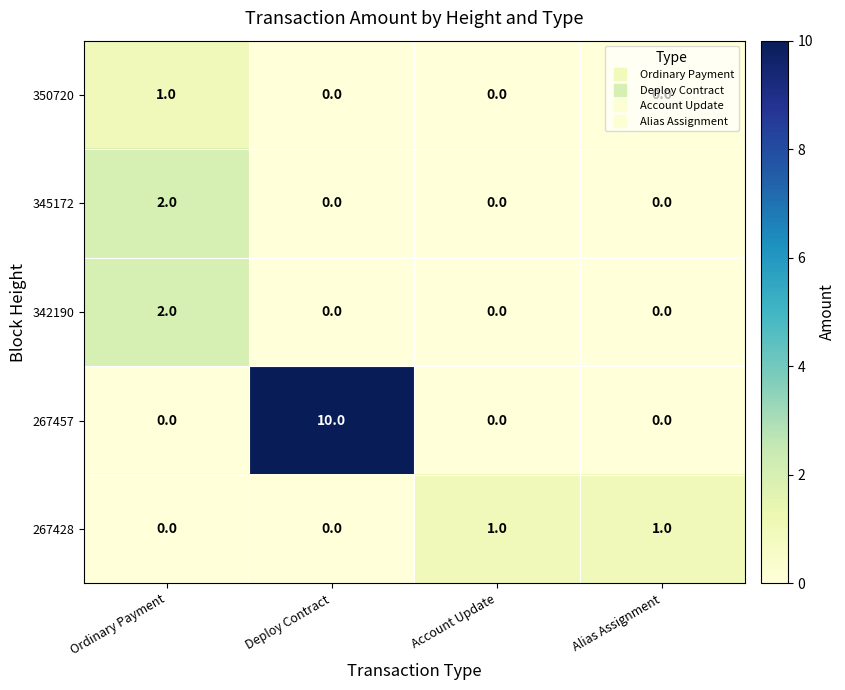

What is the total value across all series at Deploy Contract?

10